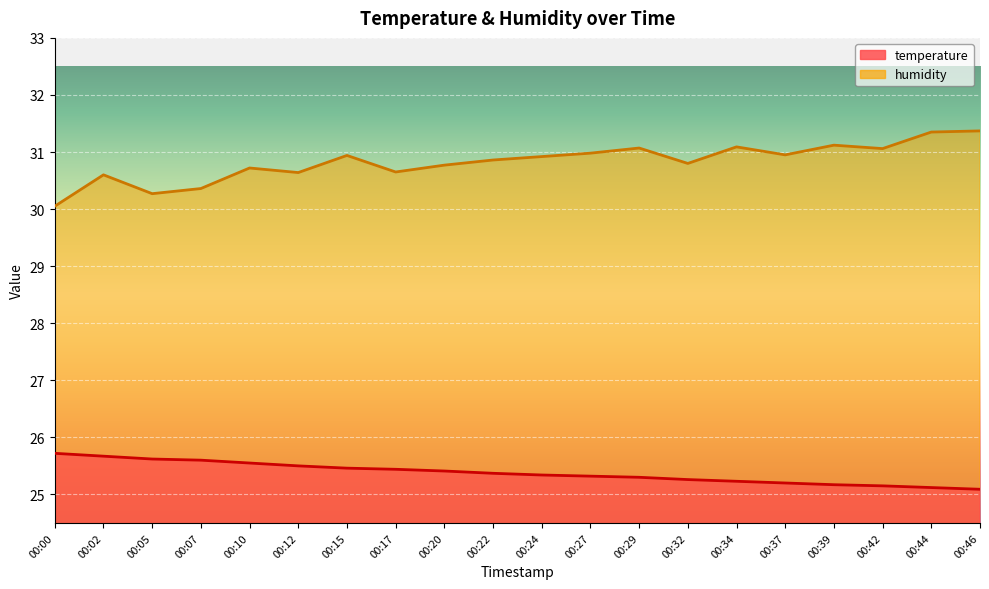

What is the total value across all series at 00:29?

56.4